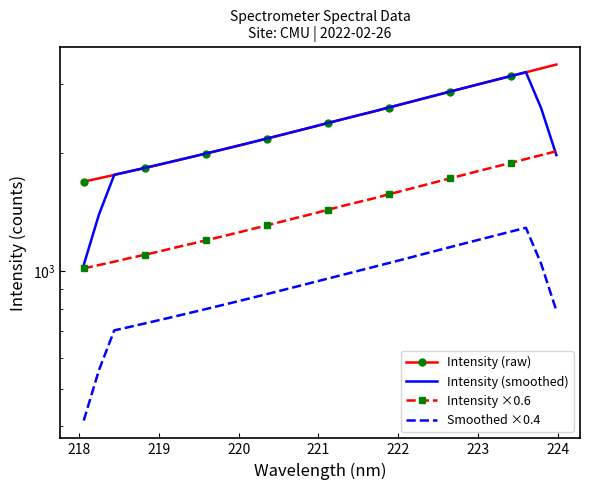

List the series in order of their peak value, lowest first.

Smoothed ×0.4, Intensity ×0.6, Intensity (smoothed), Intensity (raw)